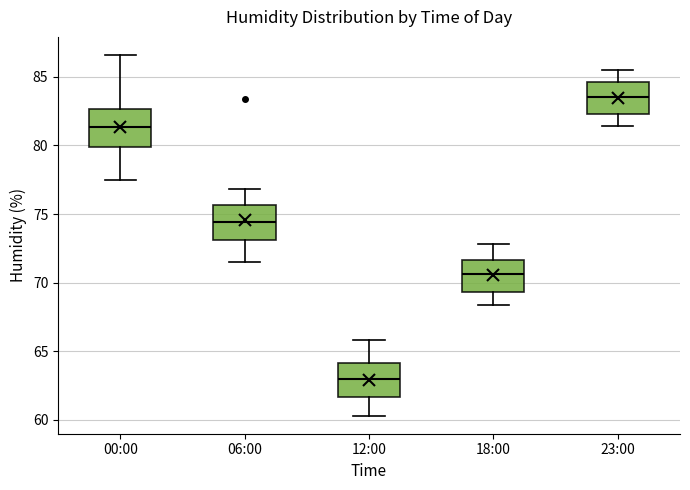

Reading left to right, transcribe this box plot: for each box, give where its median line is, the range the box spans, and where its two whiskers end, as read against the y-axis. The values are not printed on the chart, so give them approximately, as read against the axis.

00:00: median 81.5, box 80.0 to 82.5, whiskers 77.5 to 86.5
06:00: median 74.5, box 73.0 to 75.5, whiskers 71.5 to 77.0
12:00: median 63.0, box 61.5 to 64.0, whiskers 60.5 to 66.0
18:00: median 70.5, box 69.5 to 71.5, whiskers 68.5 to 73.0
23:00: median 83.5, box 82.5 to 84.5, whiskers 81.5 to 85.5